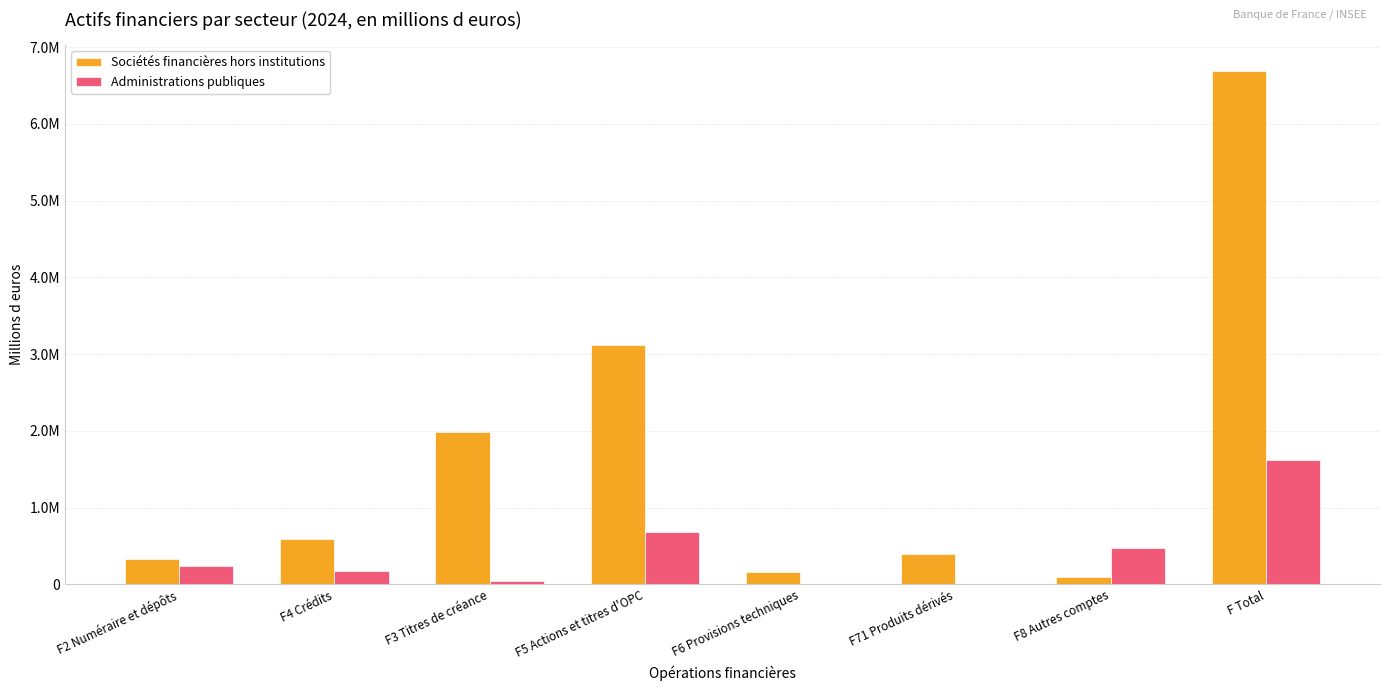

Are the bars grouped side by side (vs. stacked)?

Yes